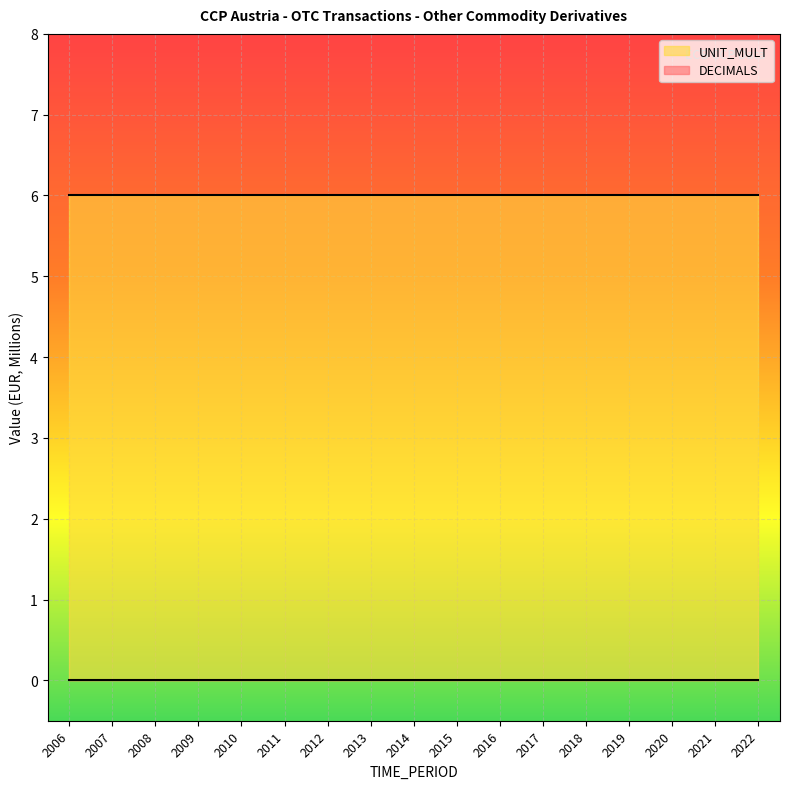

True or false: DECIMALS has more than 1 interior local peaks.

False